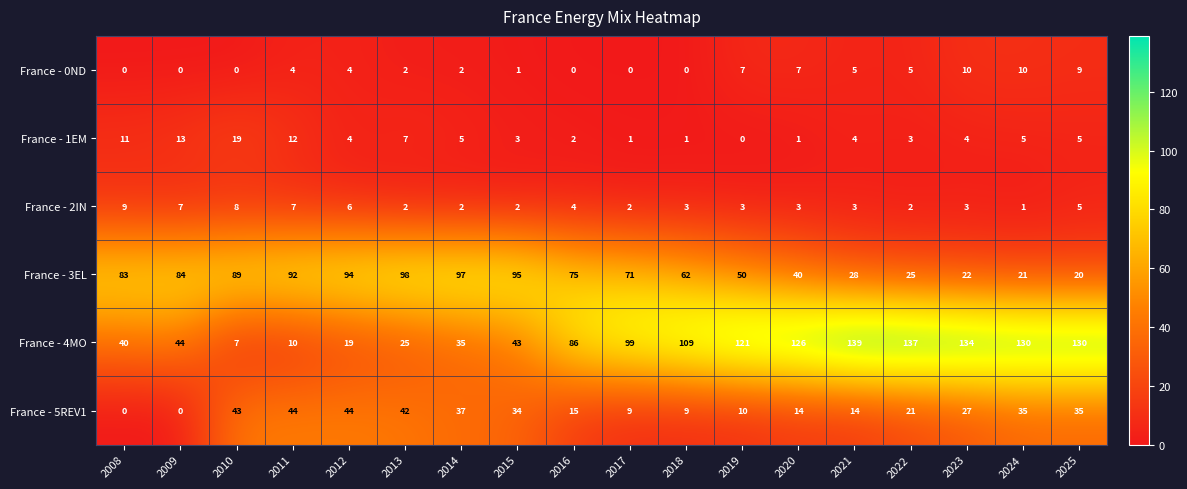

What is the sum of all France - 4MO values?

1434